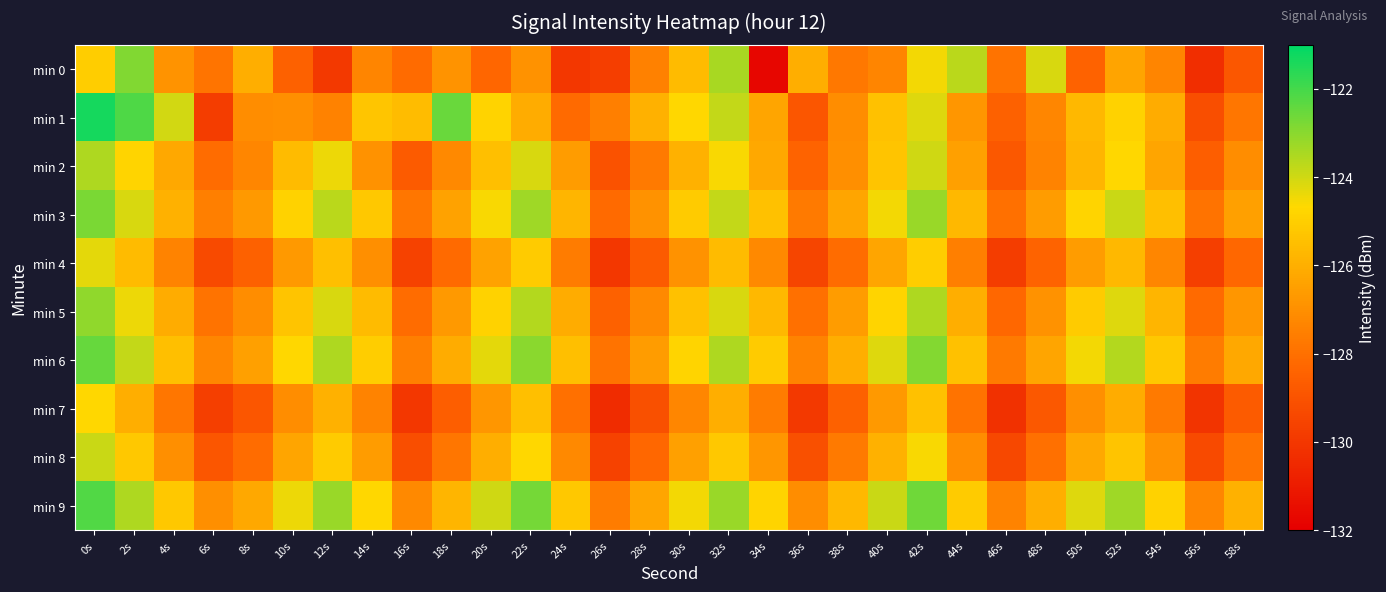

Which has a higher value, 0s or 42s?

42s